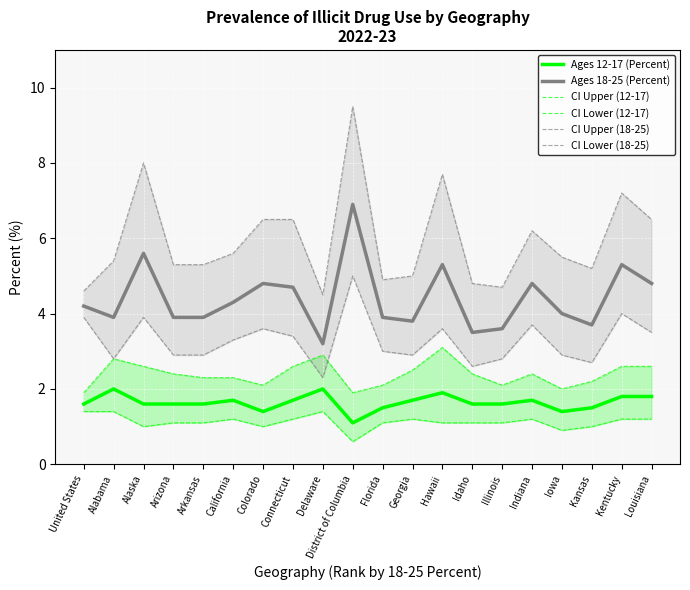

What position from the right is Alabama?

19